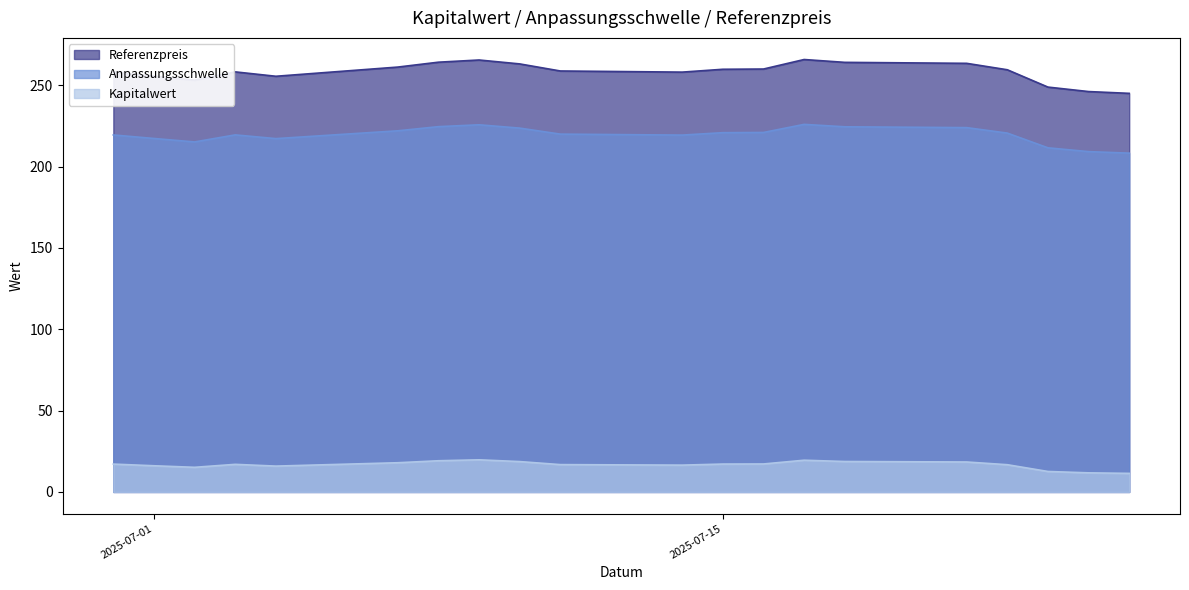

True or false: Kapitalwert and Anpassungsschwelle intersect in this chart.

False